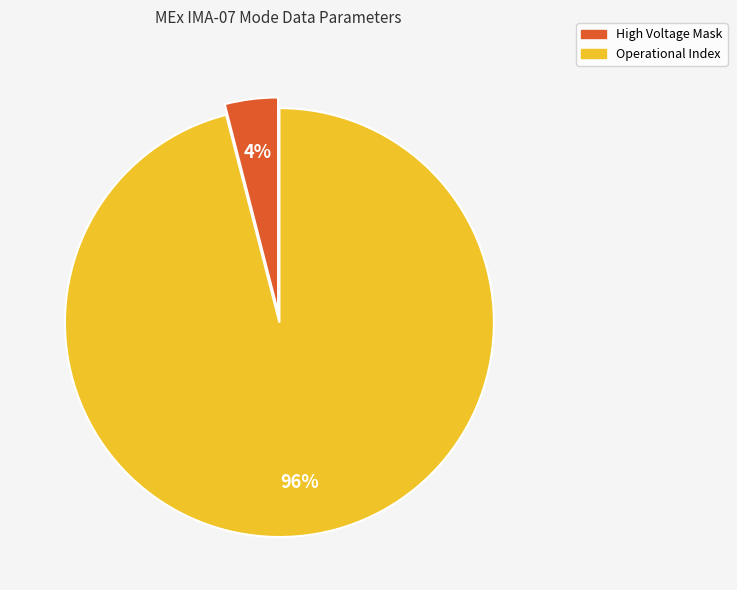

The Operational Index slice represents 96% of the pie. True or false?

True